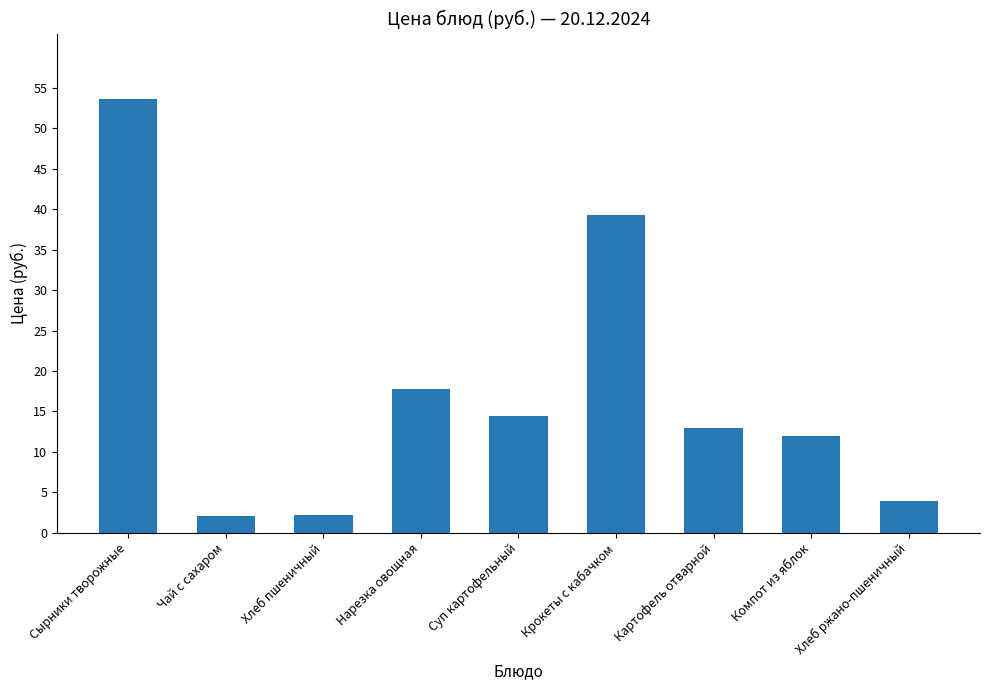

What is the difference between the maximum and minimum values?

51.6